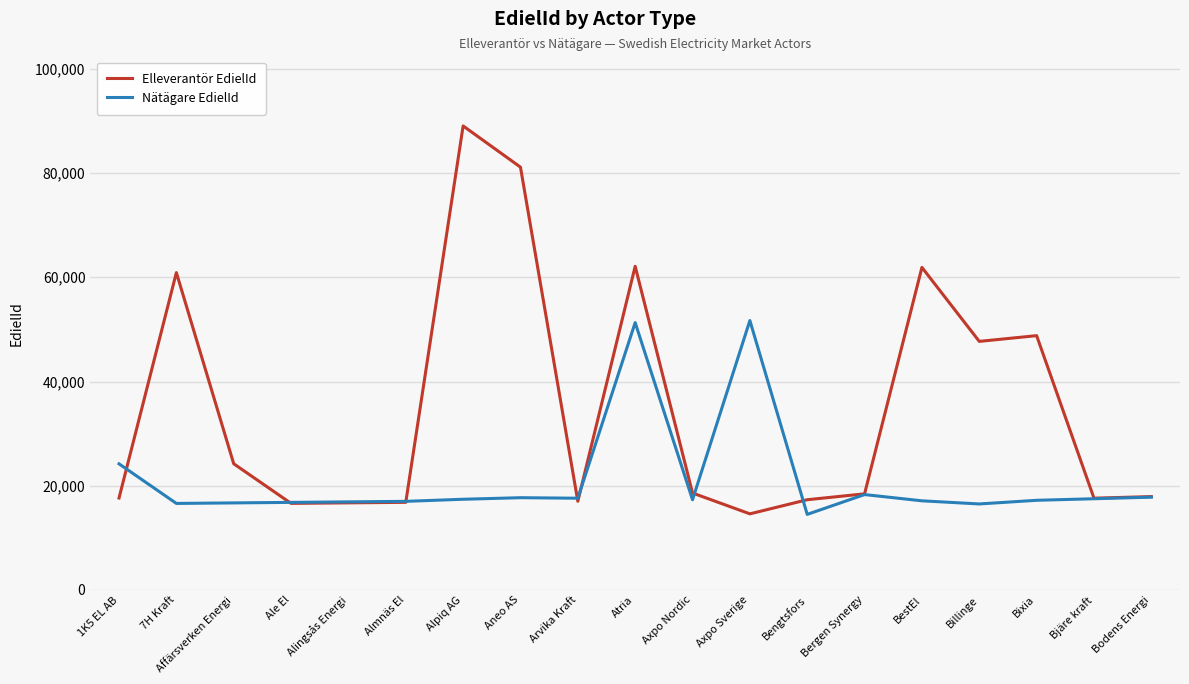

At which category does the chart reach its peak across all series?

Alpiq AG